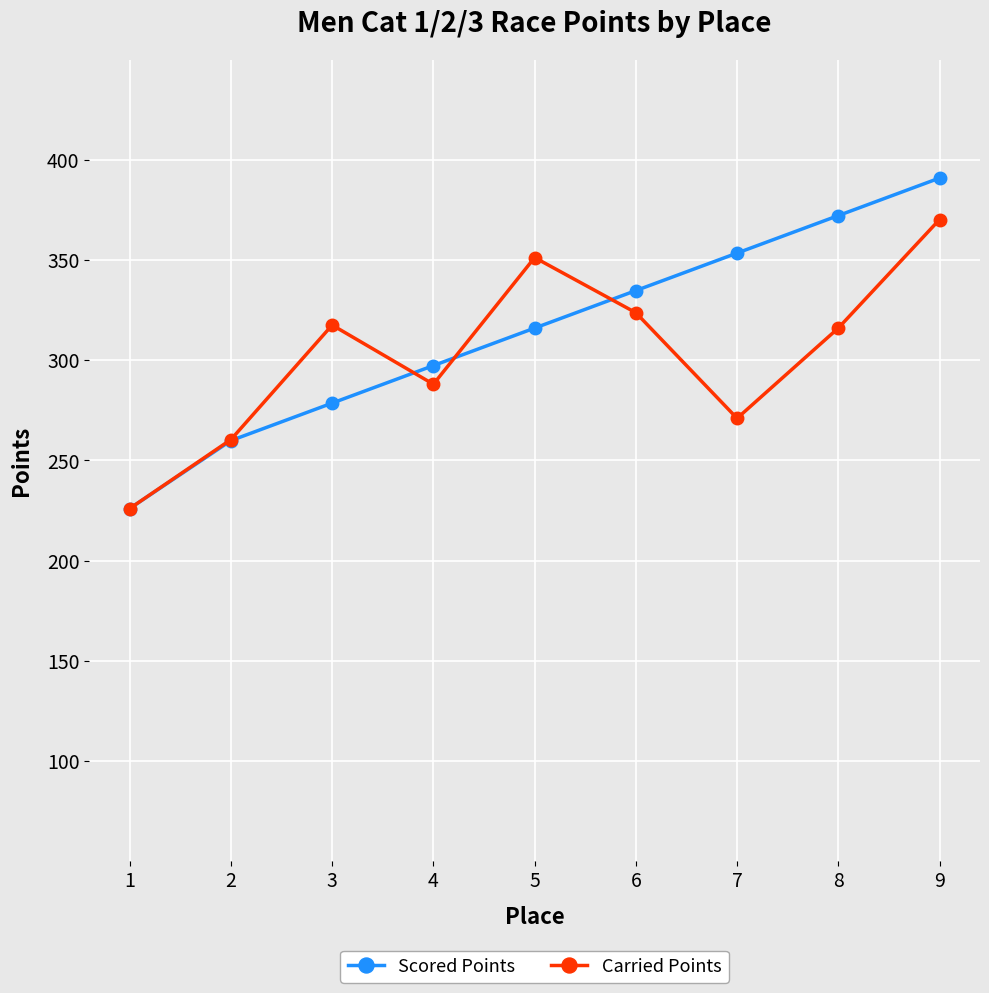

What are all the series names shown in the legend?

Scored Points, Carried Points